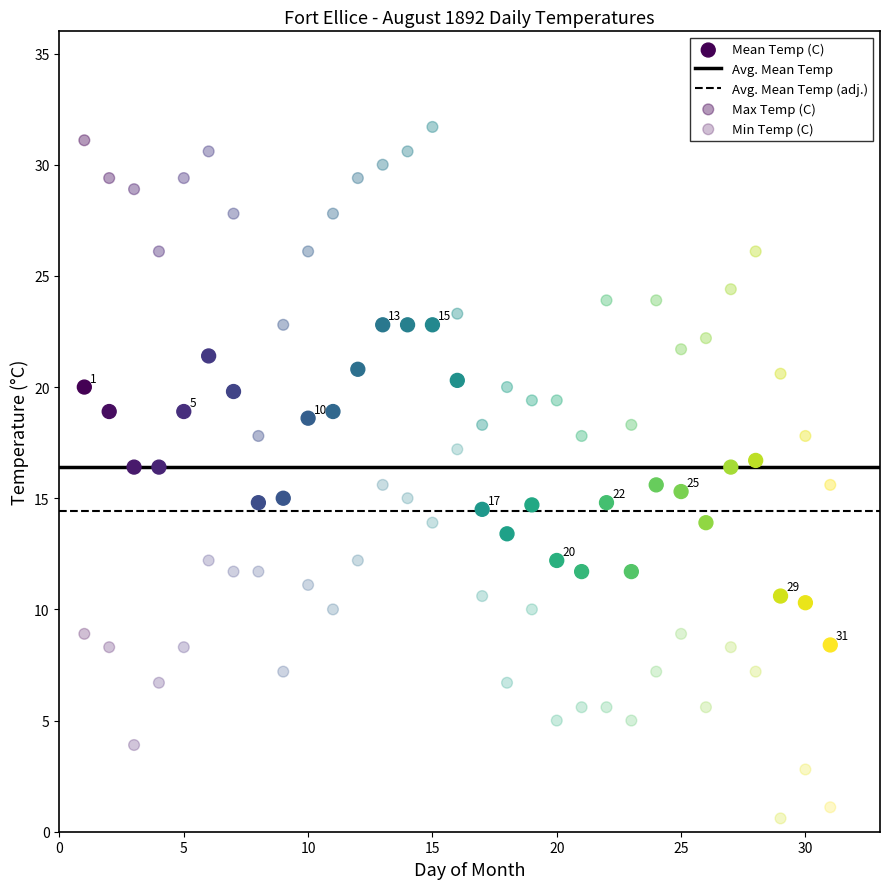

How many data points are displayed?

93